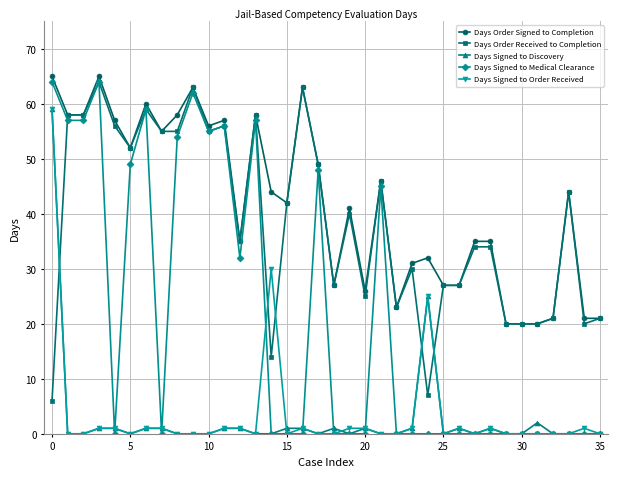

At how many categories does at least one series exceed 37?

20